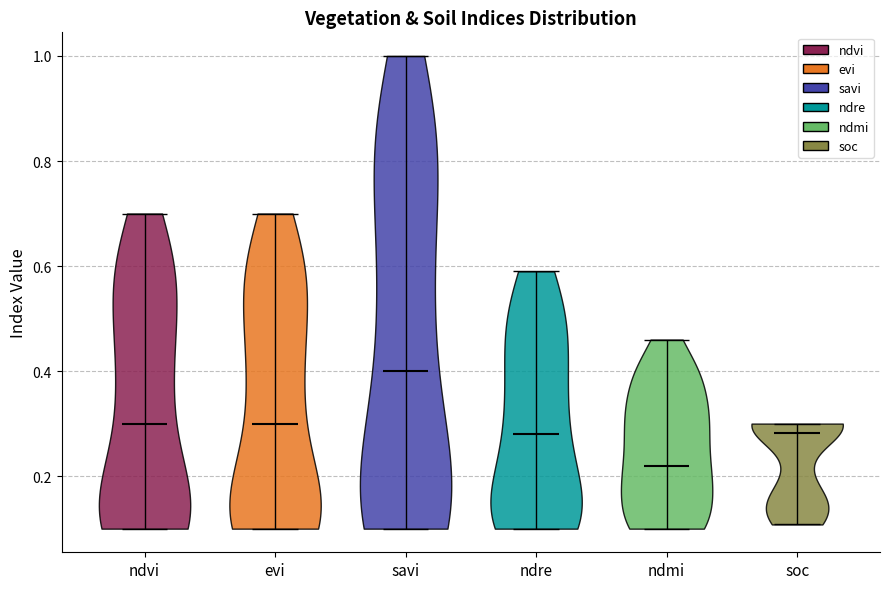

Reading left to right, read every violin against the y-axis: where its median line is, and the lowest and highest points it reaches. The values are not printed on the chart, so give them approximately, as read against the axis.

ndvi: median line 0.30, lowest point 0.10, highest point 0.70
evi: median line 0.30, lowest point 0.10, highest point 0.70
savi: median line 0.40, lowest point 0.10, highest point 1.00
ndre: median line 0.28, lowest point 0.10, highest point 0.60
ndmi: median line 0.22, lowest point 0.10, highest point 0.46
soc: median line 0.28, lowest point 0.10, highest point 0.30